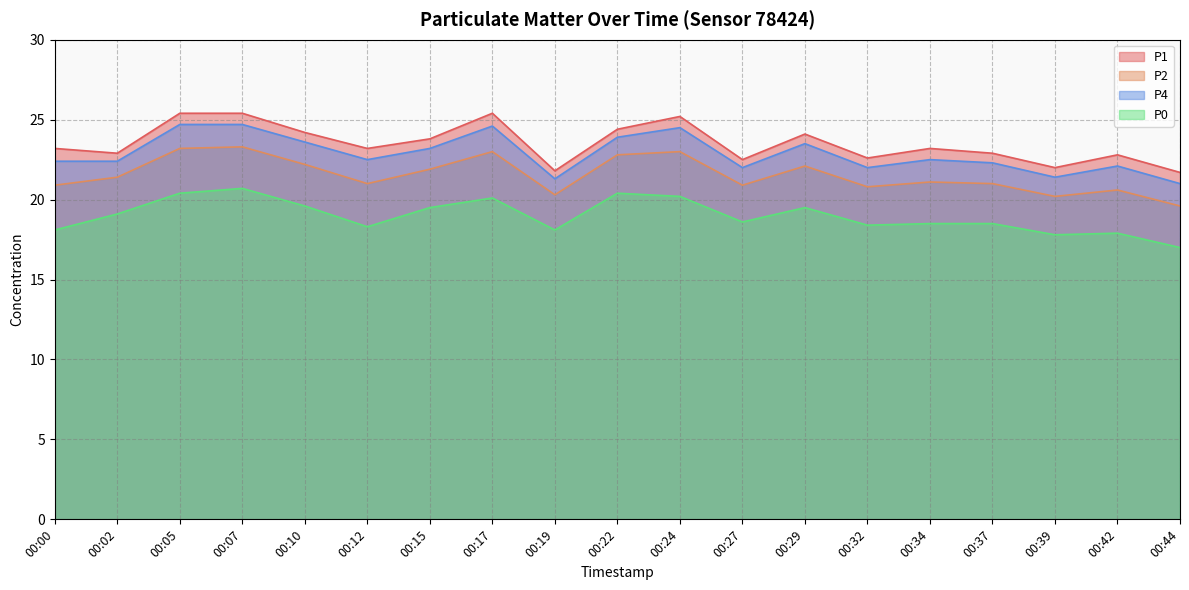

How many series are shown in this chart?

4